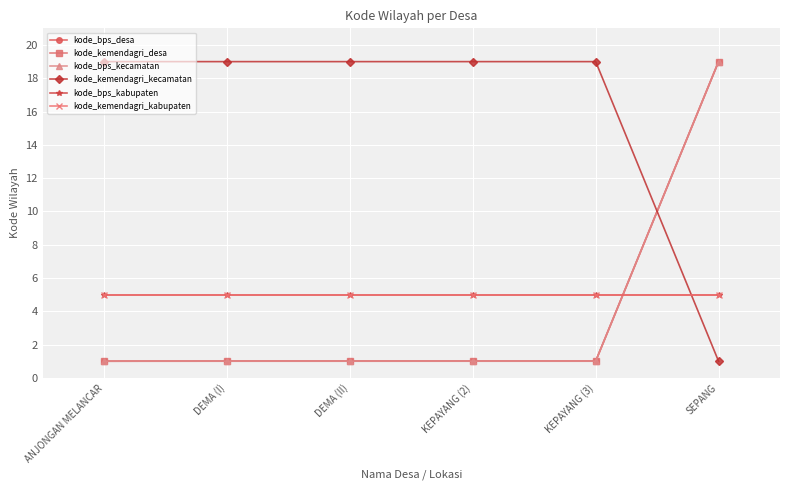

Does the chart have visible grid lines?

Yes